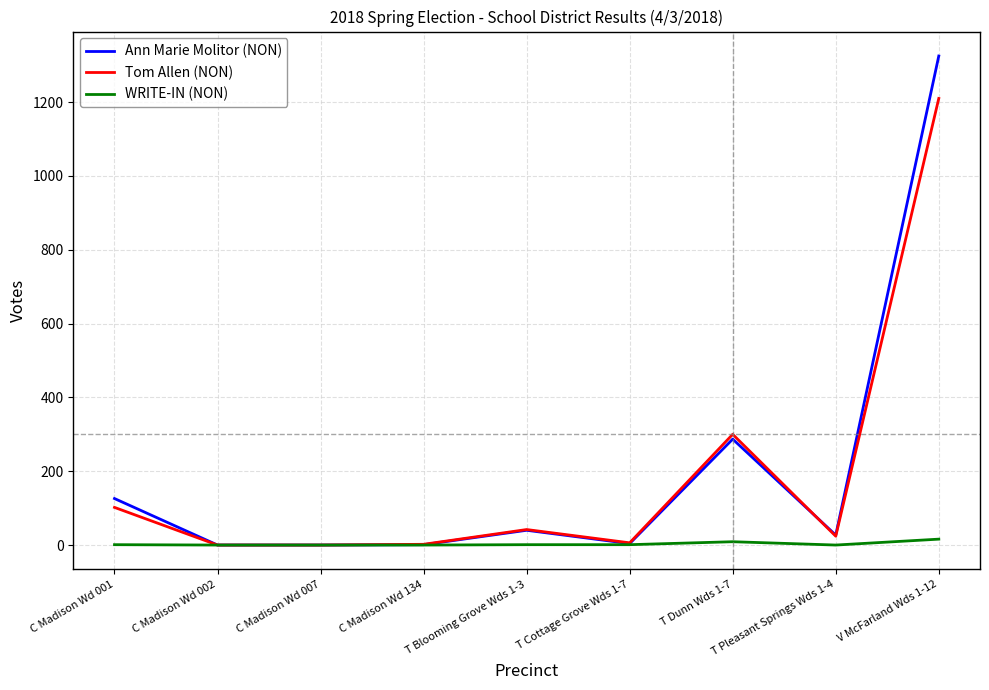

What are all the series names shown in the legend?

Ann Marie Molitor (NON), Tom Allen (NON), WRITE-IN (NON)